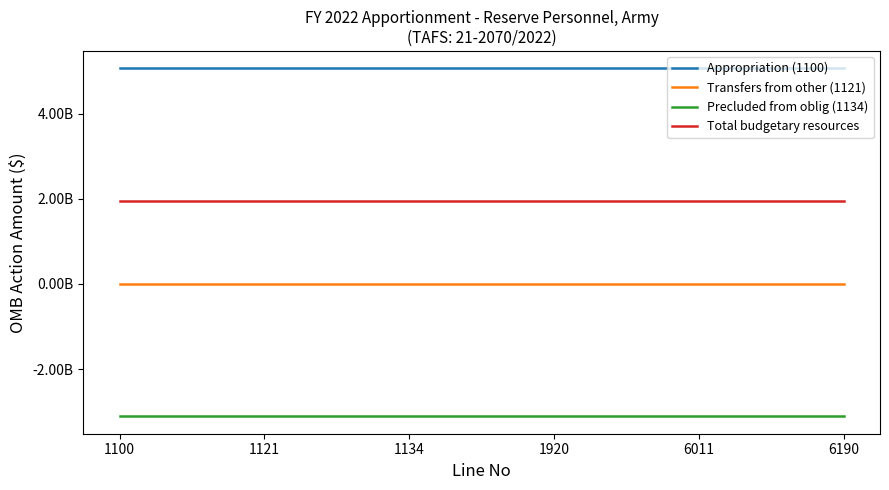

What are all the series names shown in the legend?

Appropriation (1100), Transfers from other (1121), Precluded from oblig (1134), Total budgetary resources